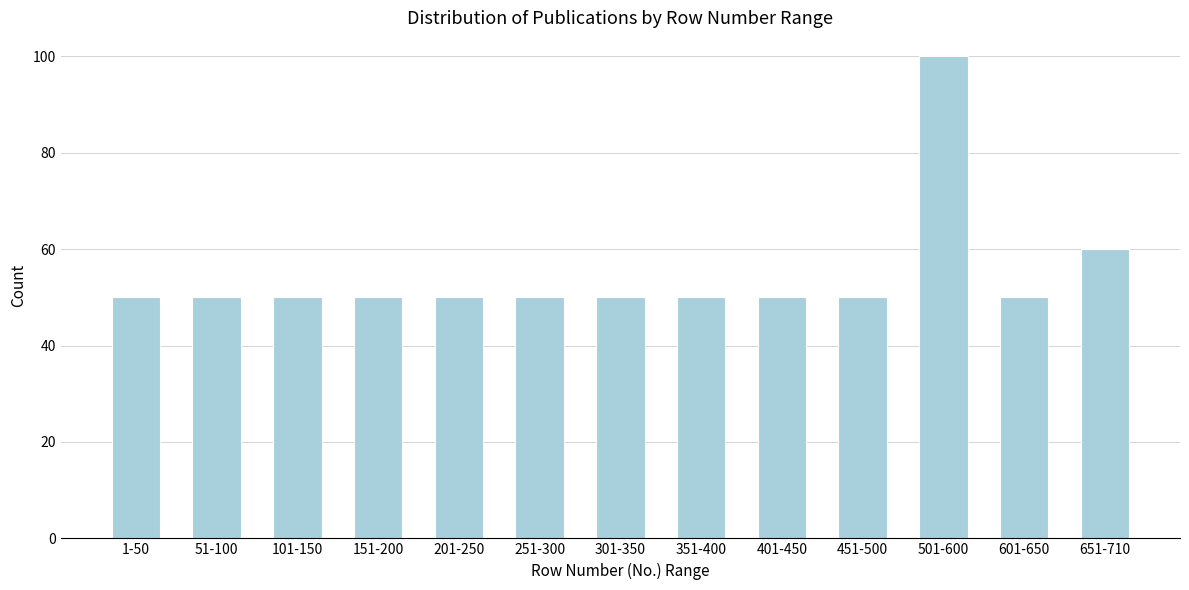

Reading right to left, transcribe all the data shown in this chart.

651-710=60	601-650=50	501-600=100	451-500=50	401-450=50	351-400=50	301-350=50	251-300=50	201-250=50	151-200=50	101-150=50	51-100=50	1-50=50